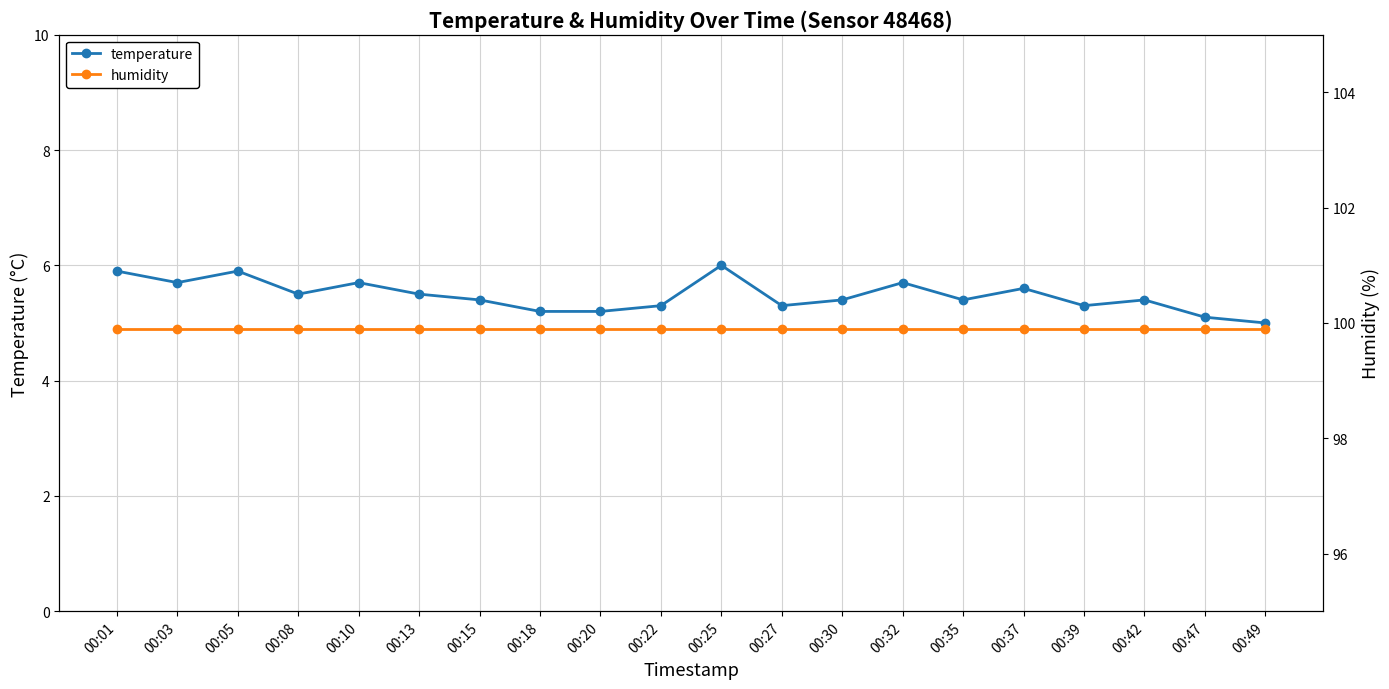

True or false: humidity and temperature intersect in this chart.

False